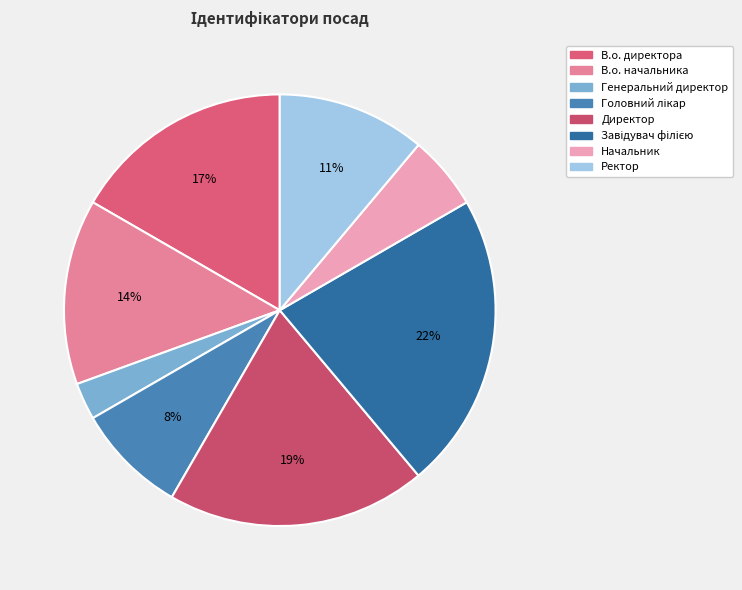

To the nearest percent, what is the combined percentage of Ректор and Завідувач філією?

33%